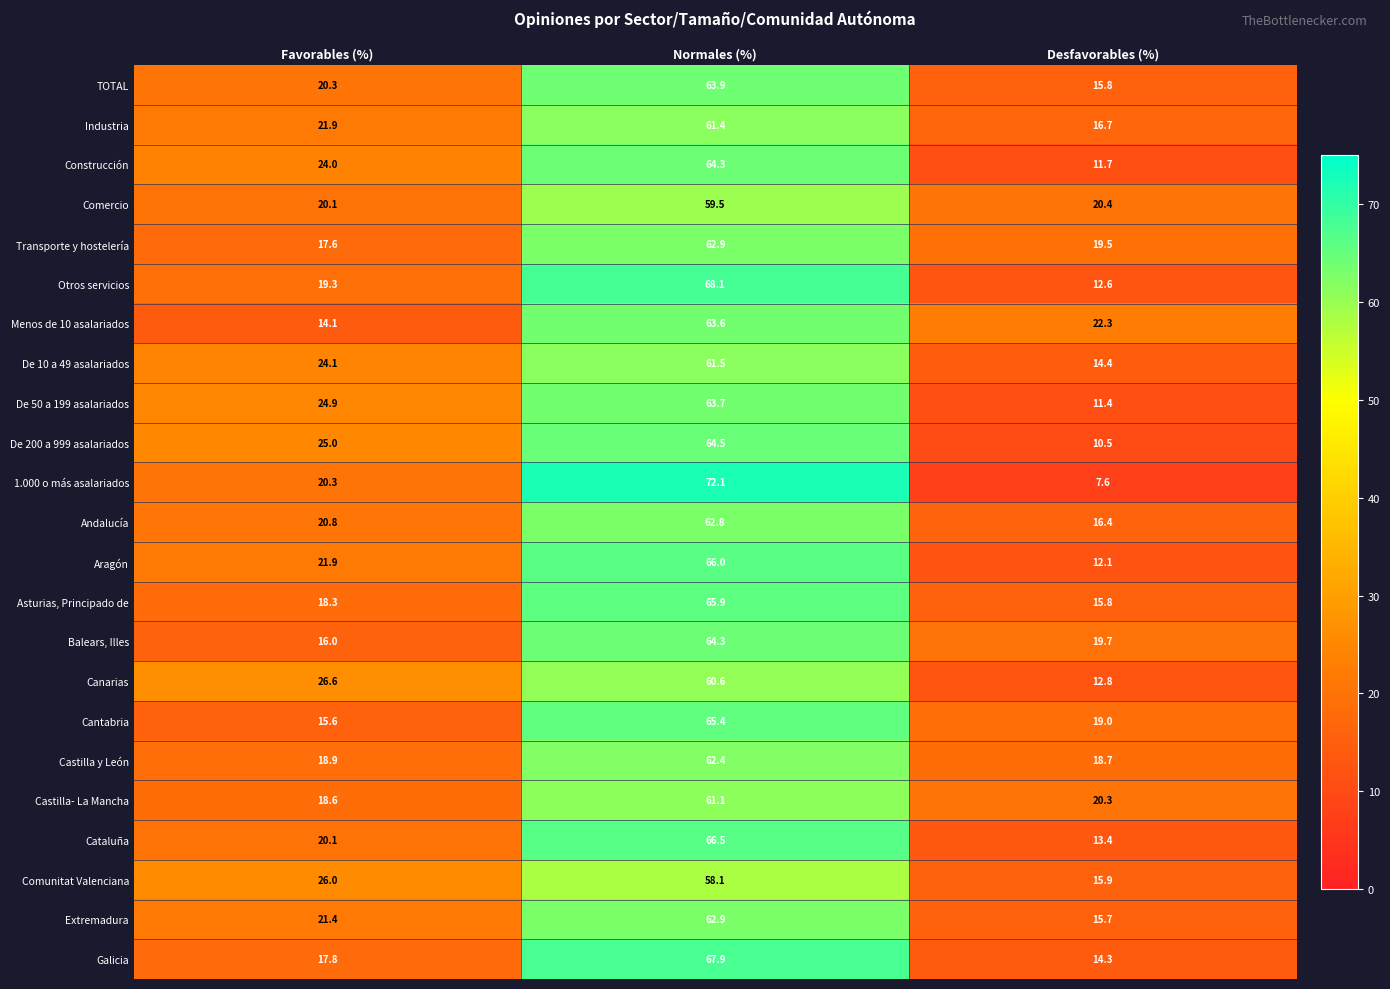

At which category is the sum across all series the highest?

Normales (%)